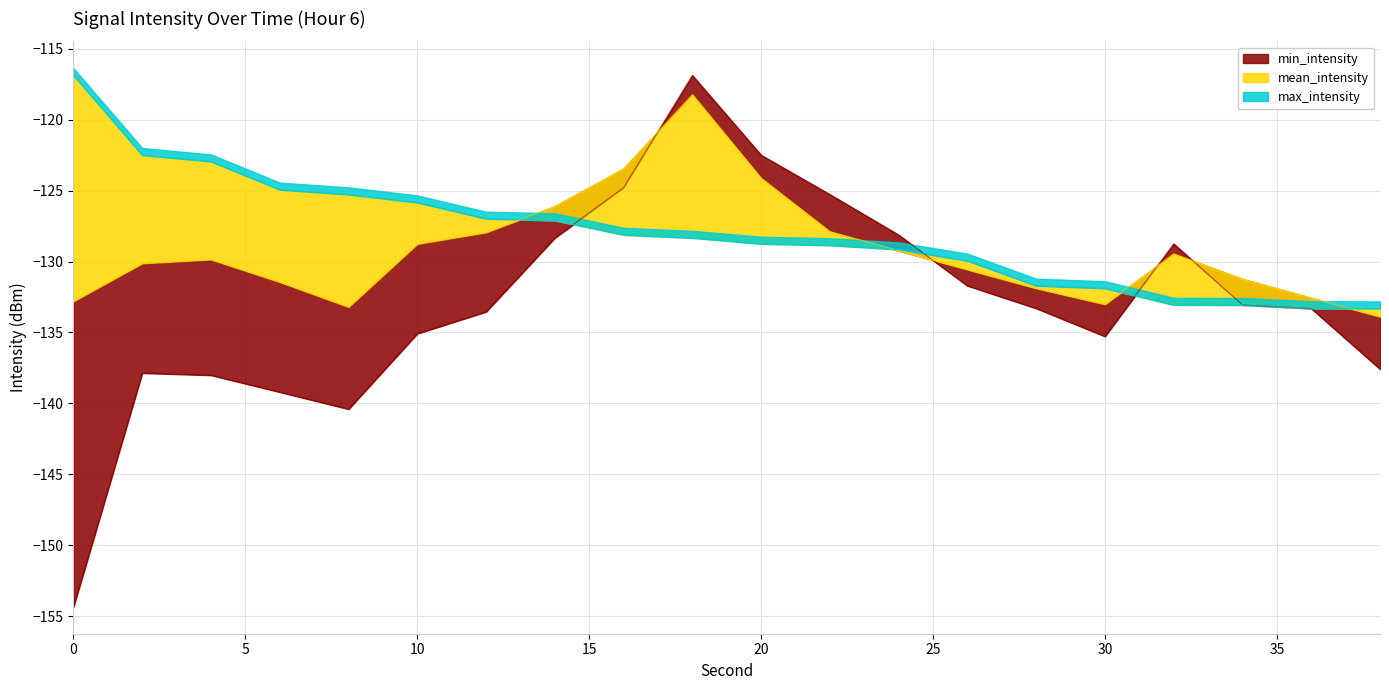

At which category is the sum across all series the highest?

18